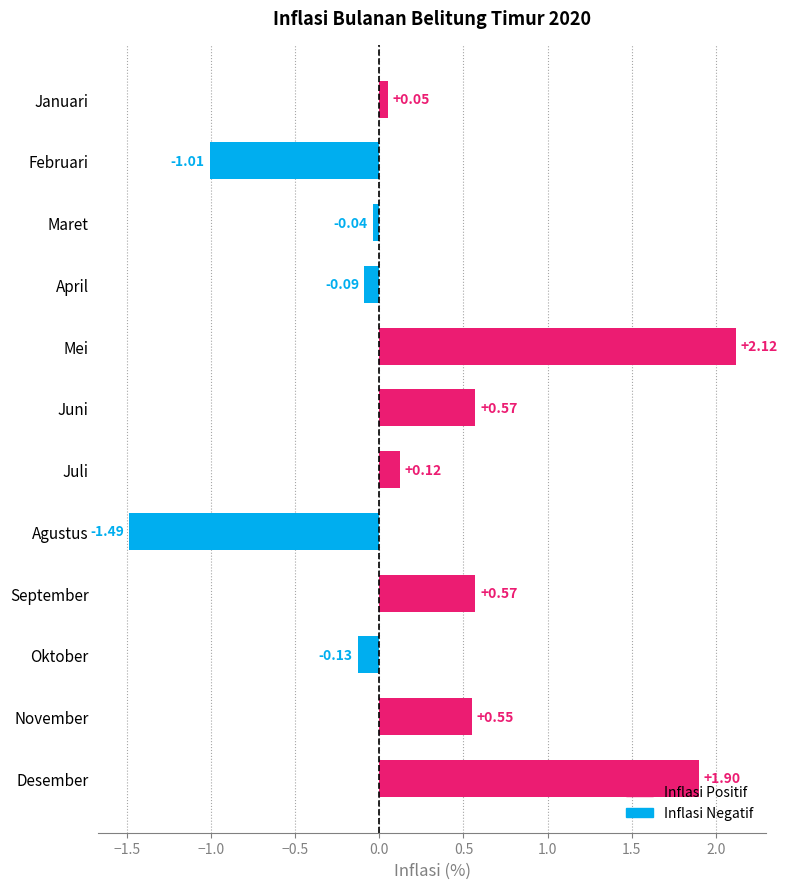

What is the change in value from April to Juli?

+0.2